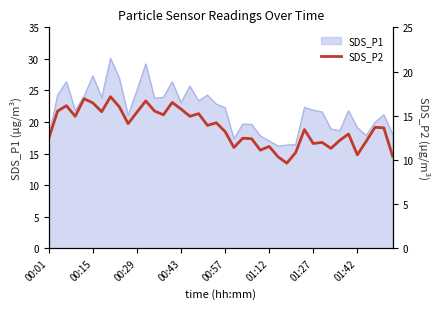

What is the highest value of the SDS_P1 series?

30.1